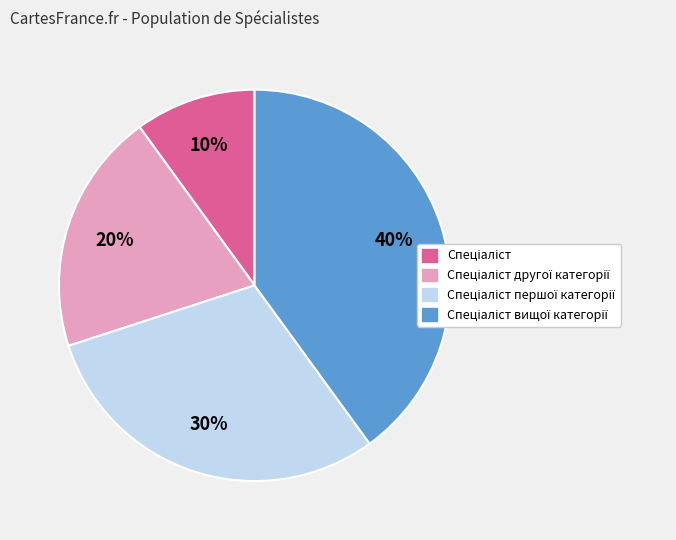

To the nearest percent, what is the average slice percentage?

25%